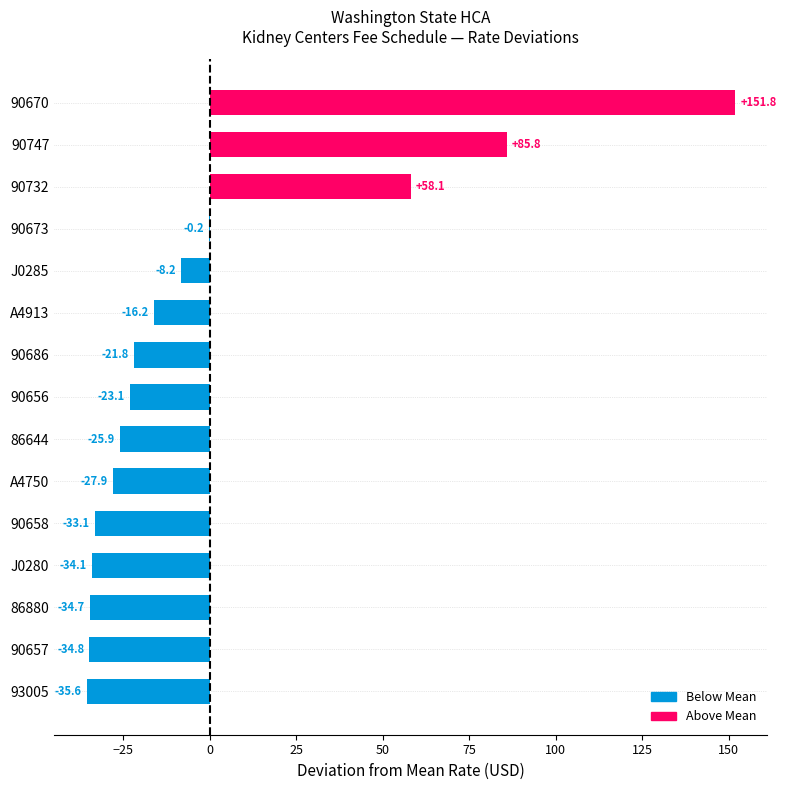

Reading bottom to top, extract all data points from this chart.

93005=-35.6	90657=-34.8	86880=-34.7	J0280=-34.1	90658=-33.1	A4750=-27.9	86644=-25.9	90656=-23.1	90686=-21.8	A4913=-16.2	J0285=-8.2	90673=-0.2	90732=58.1	90747=85.8	90670=151.8